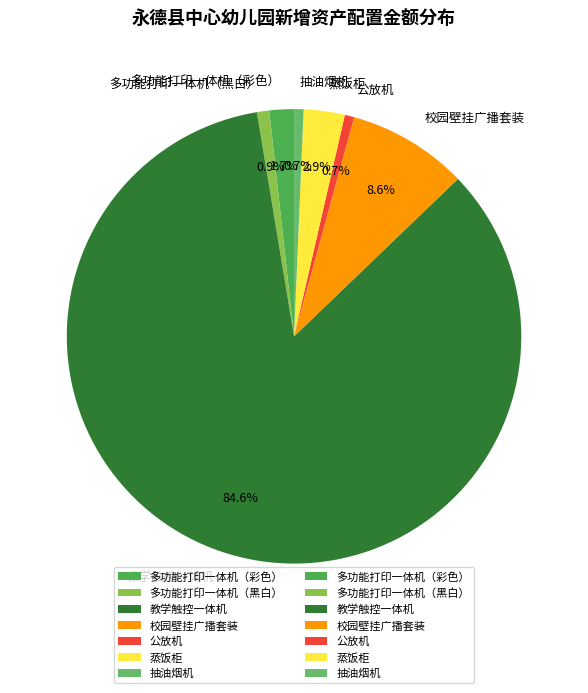

Between 教学触控一体机 and 蒸饭柜, which is larger?

教学触控一体机